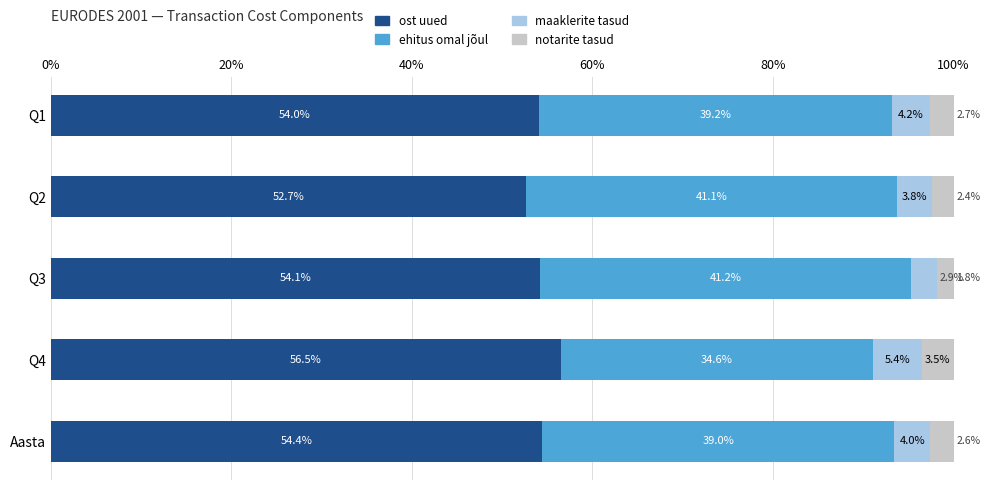

The value of ost uued at Q4 is 32.5. True or false?

False